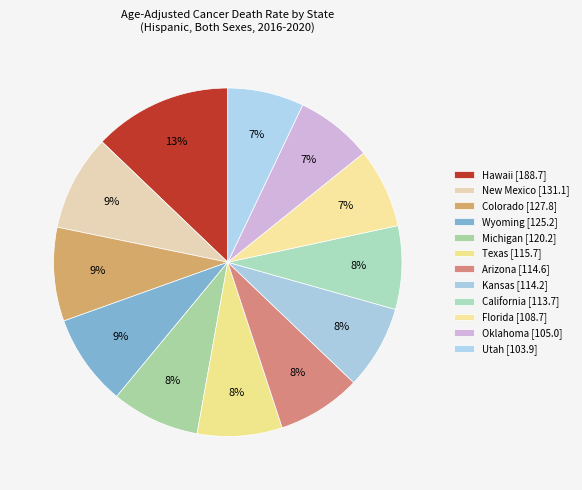

Does Arizona account for over 50% of the chart?

No